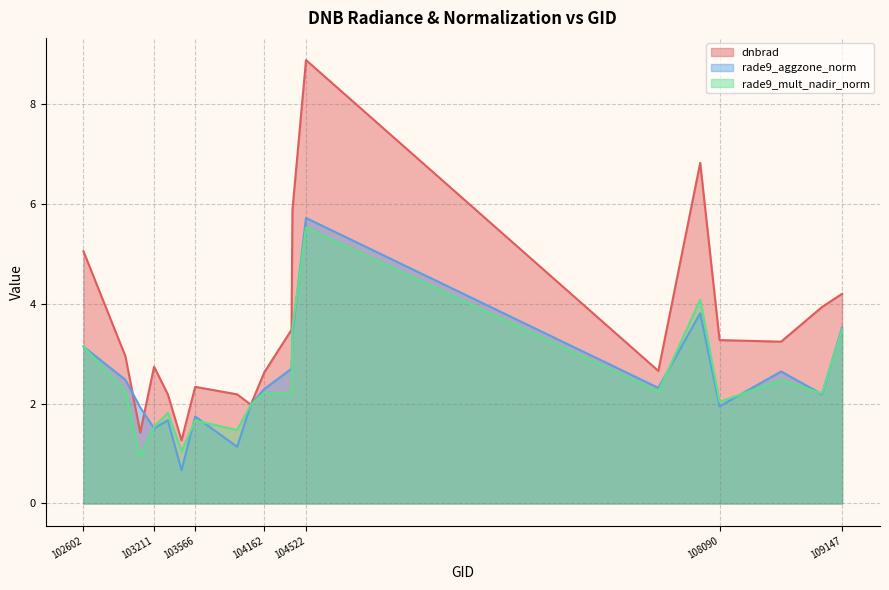

At which label does rade9_mult_nadir_norm reach its minimum?

103092